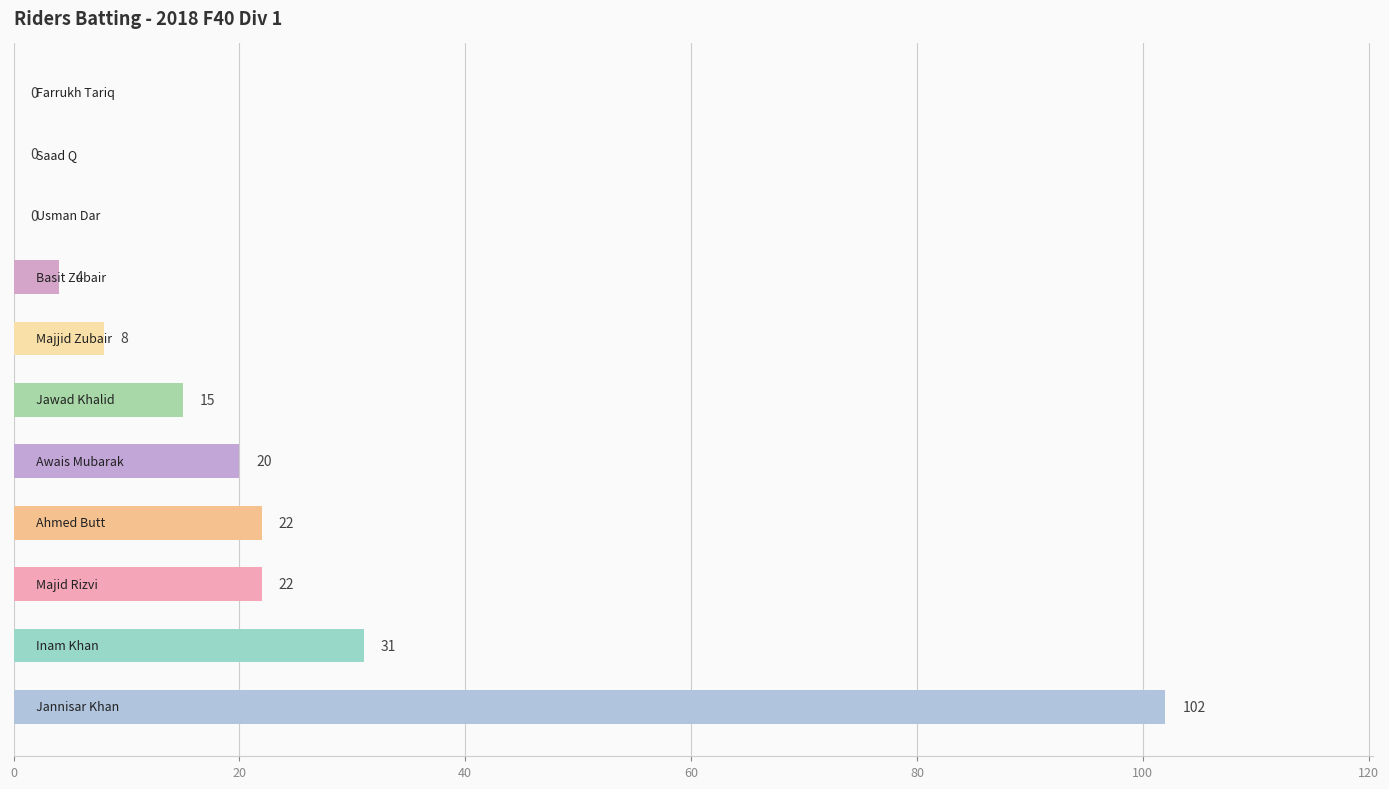

What is the greatest value displayed?

102